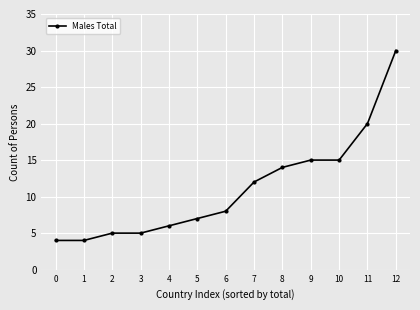

What is the difference between the maximum and second lowest values?

26